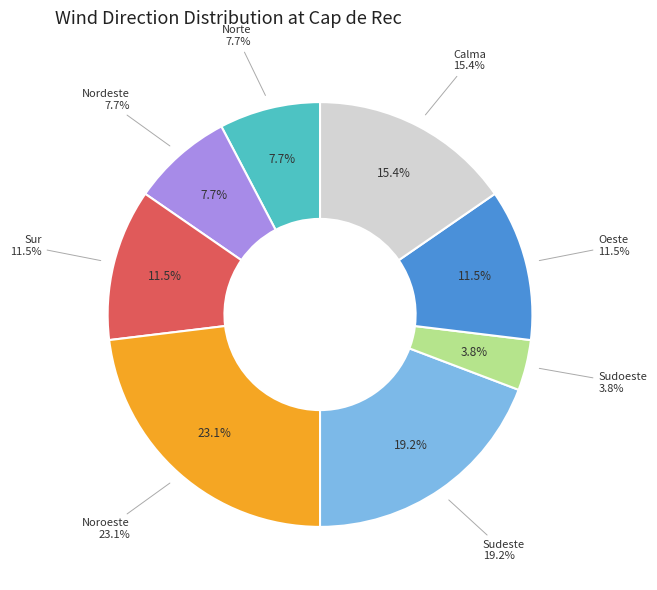

Is it true that Nordeste is 14% of the pie?

False